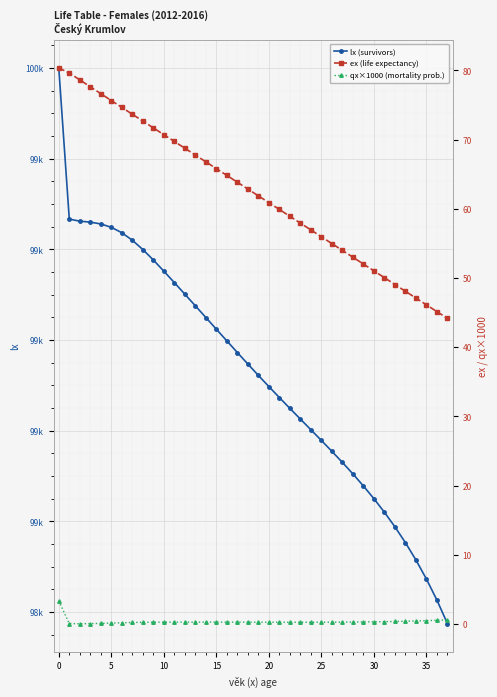

At 28, list the series in order from largest to smallest.

lx (survivors), ex (life expectancy), qx×1000 (mortality prob.)